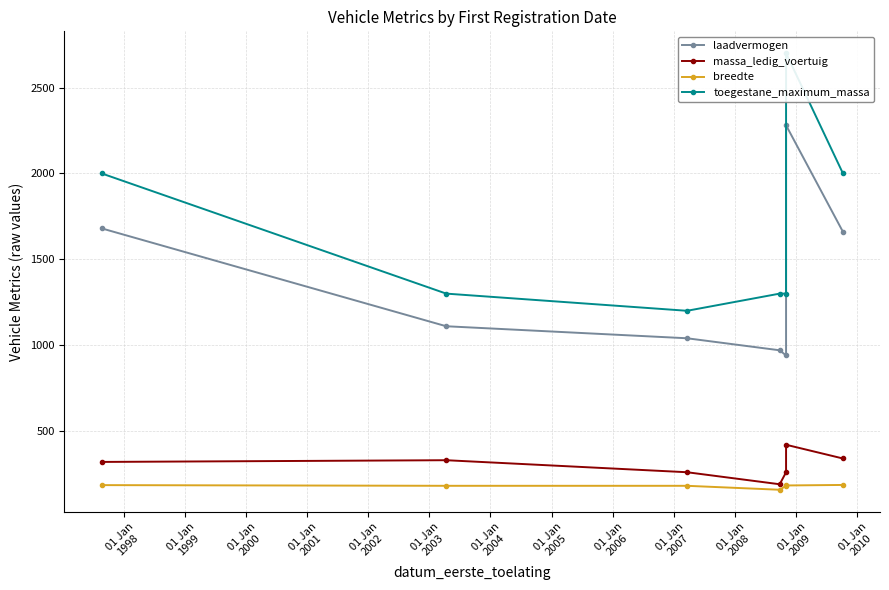

What are all the series names shown in the legend?

laadvermogen, massa_ledig_voertuig, breedte, toegestane_maximum_massa